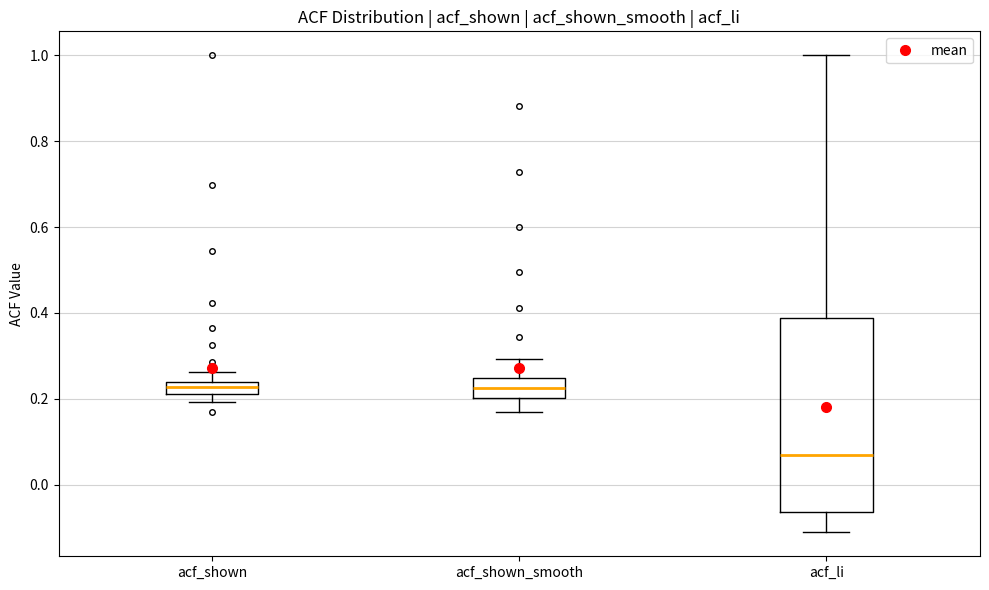

Which box has the lowest median line?

acf_li